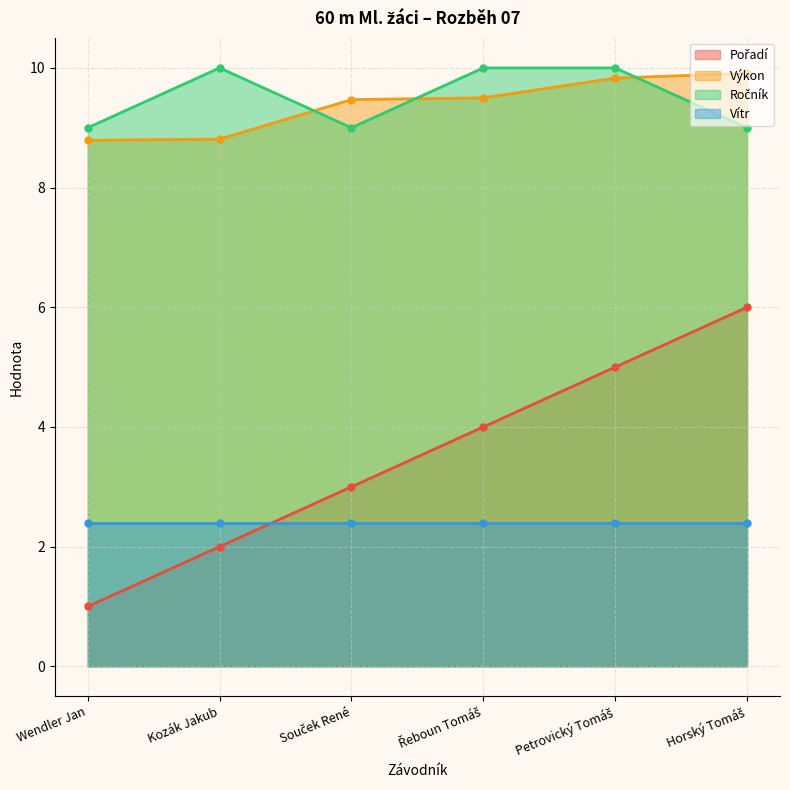

Is the value of Výkon at Souček René greater than the value of Pořadí at Wendler Jan?

Yes